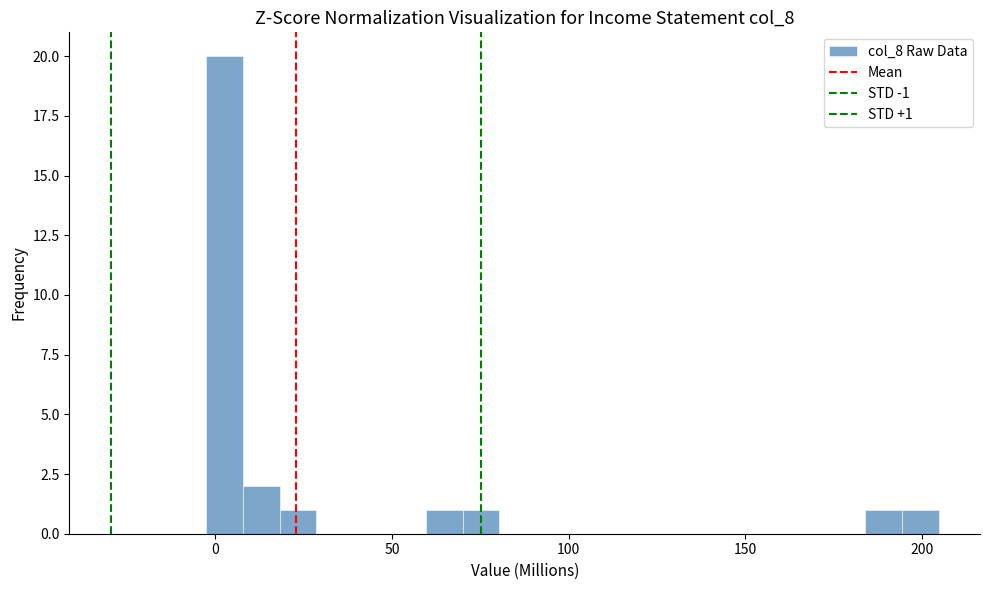

Around what value on the x-axis is the tallest bar? Give the approximate position of its centre, as read against the axis.

5